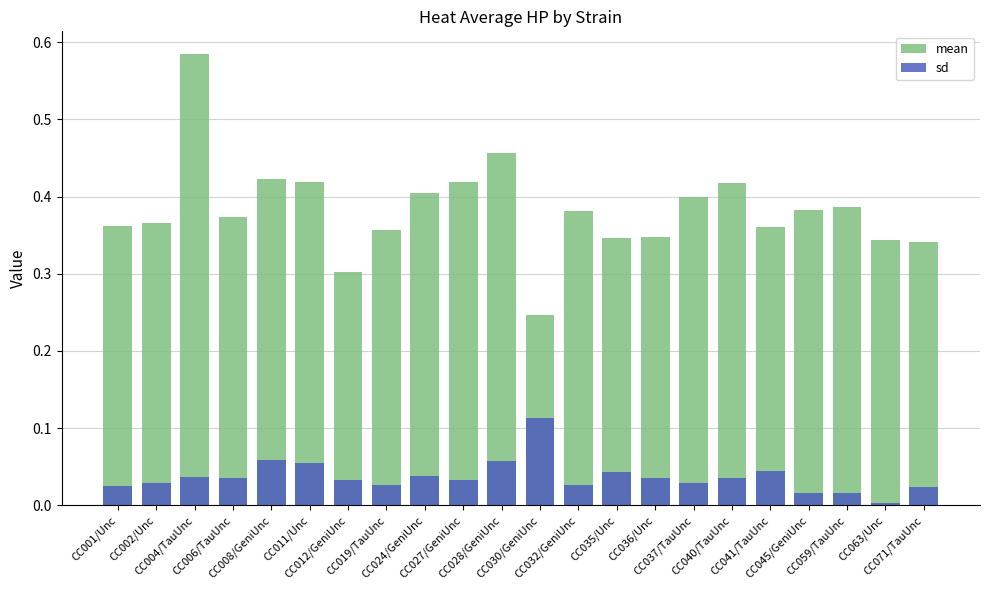

Count the mean values in the range 0 to 1.

22